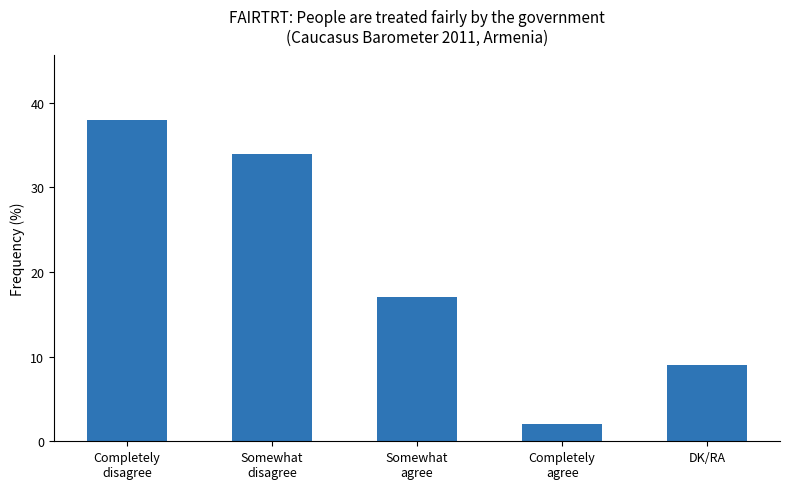

What position from the left is Somewhat
agree?

3